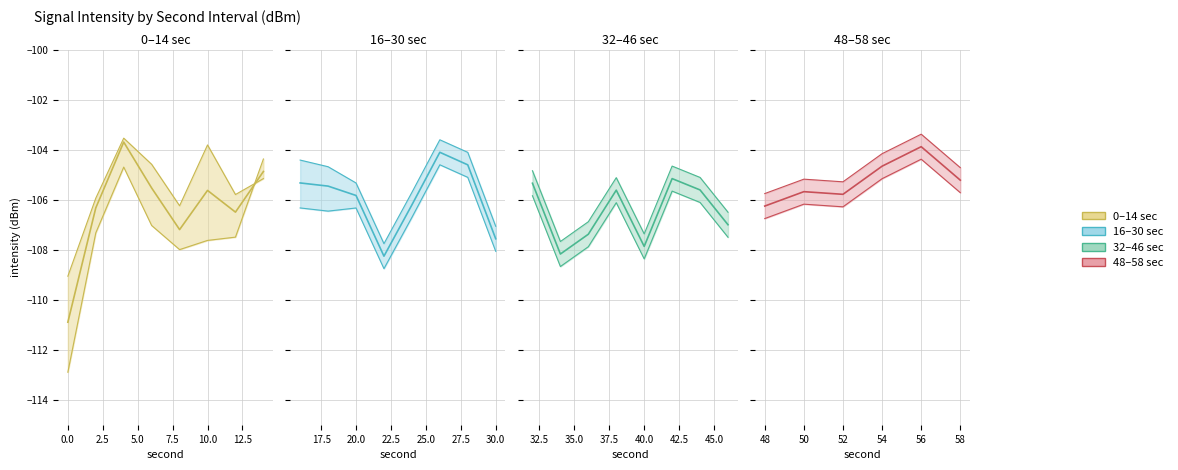

What is the difference between the maximum and minimum values in the intensity_max series?

5.7